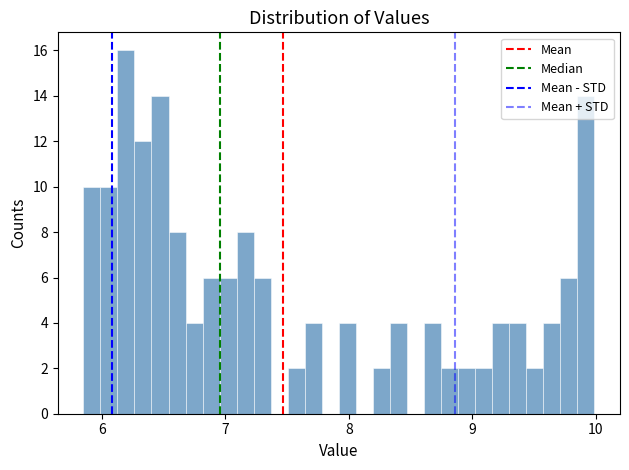

Around what value on the x-axis is the tallest bar? Give the approximate position of its centre, as read against the axis.

6.2